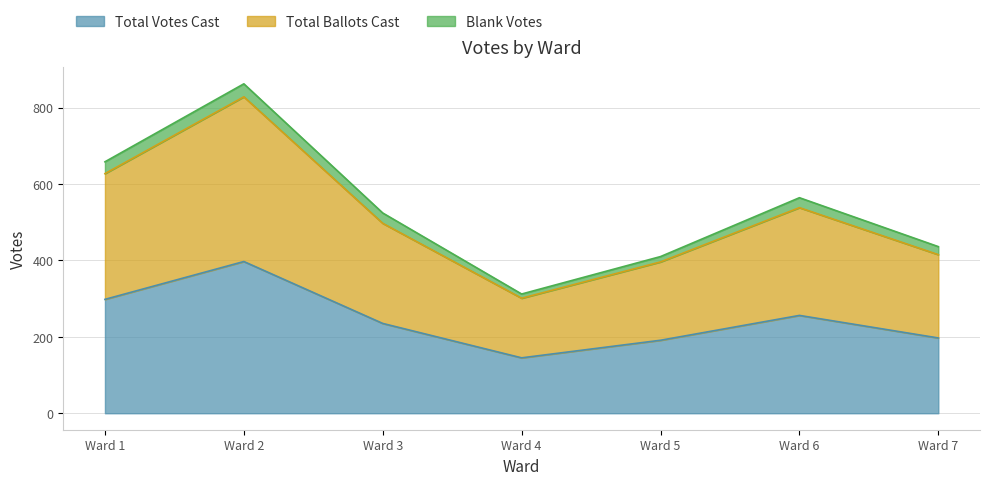

At how many categories does at least one series exceed 708?

1